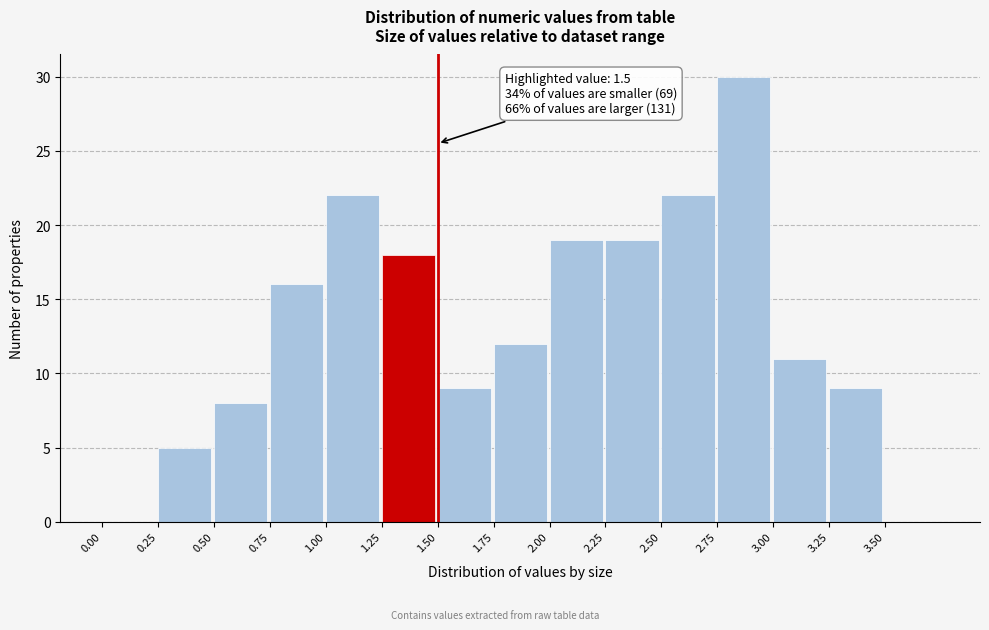

Which range on the x-axis has the tallest bar?

2.75 to 3.00